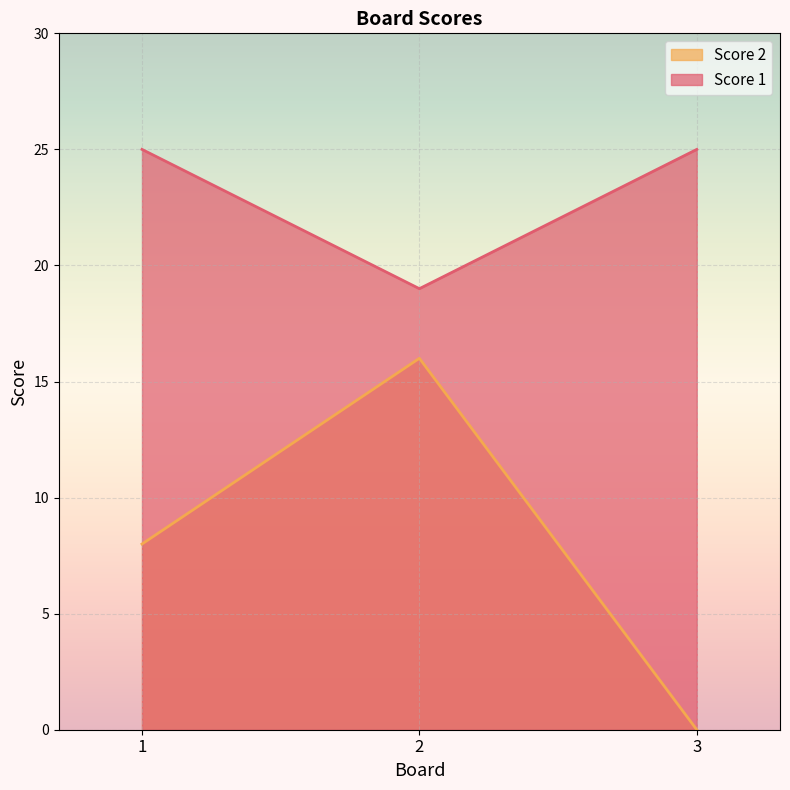

Does the chart display data point markers on the line(s)?

No